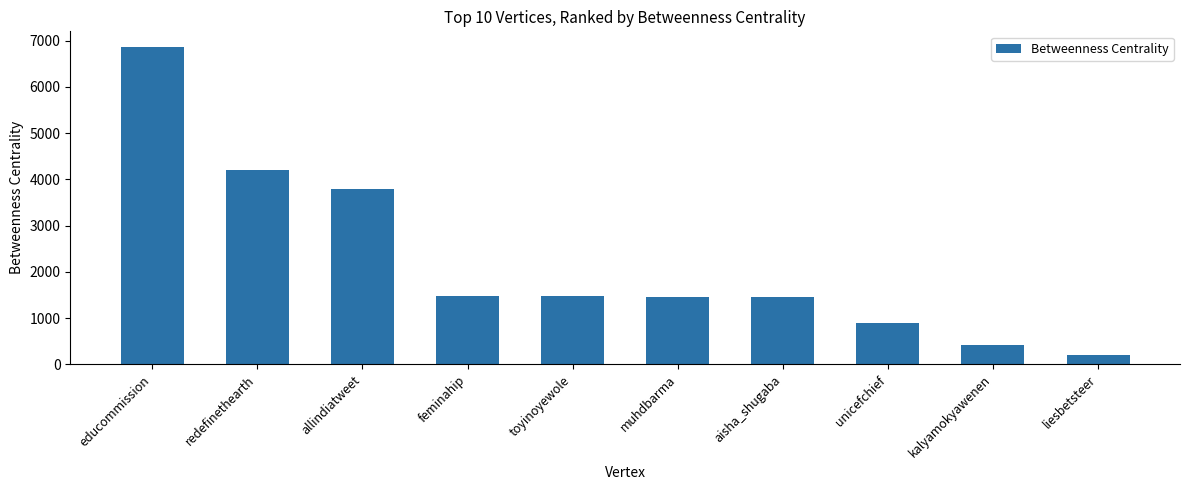

Which category has the lowest value across all series?

liesbetsteer